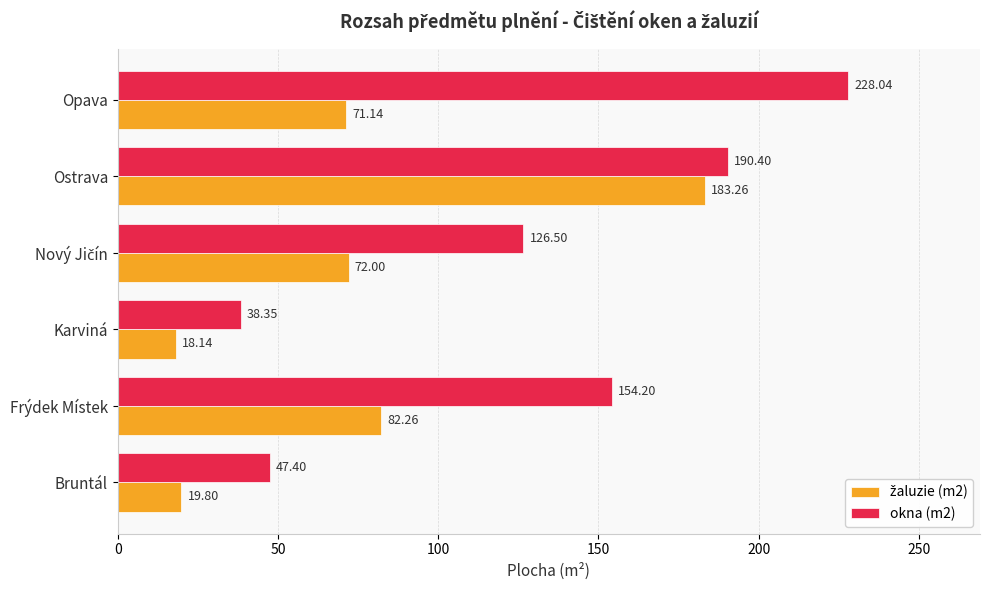

At which label does okna (m2) reach its minimum?

Karviná